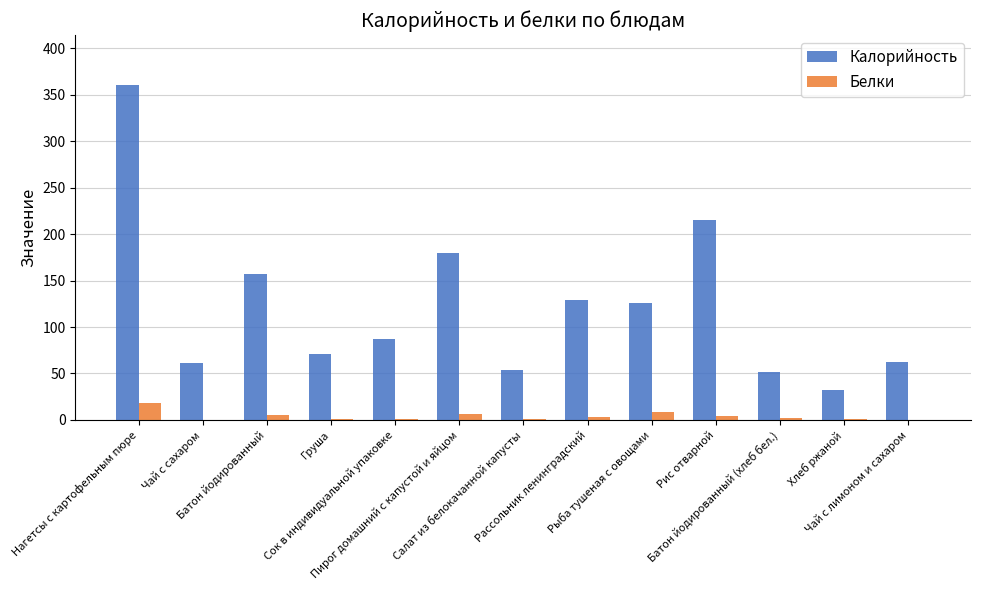

Read the Калорийность value at Хлеб ржаной.

32.0